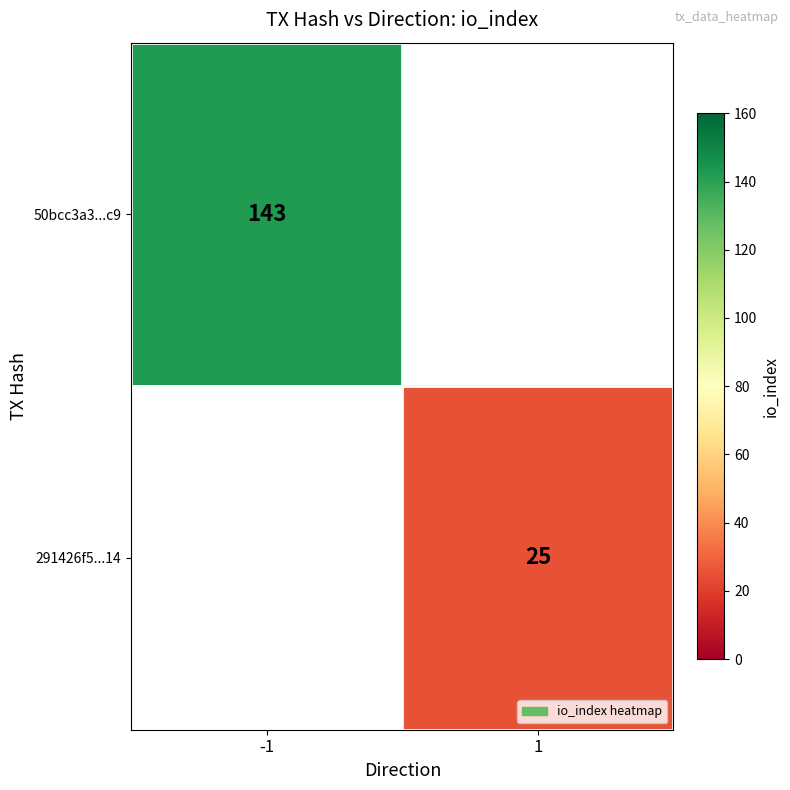

True or false: 291426f5...14 has a value of 13 at 1.

False